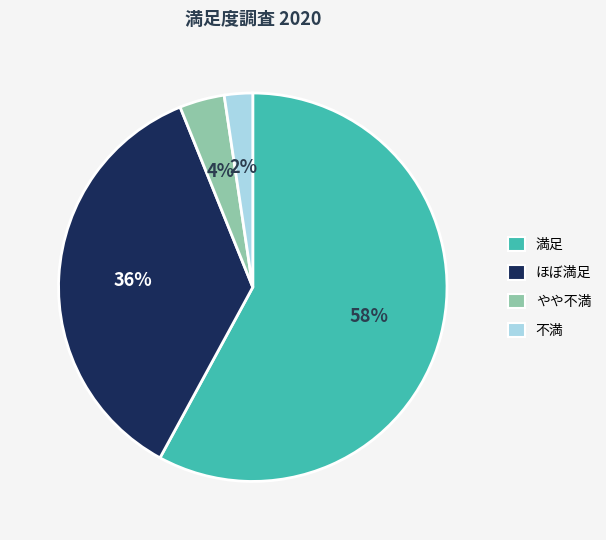

To the nearest percent, what is the combined percentage of 不満 and 満足?

60%